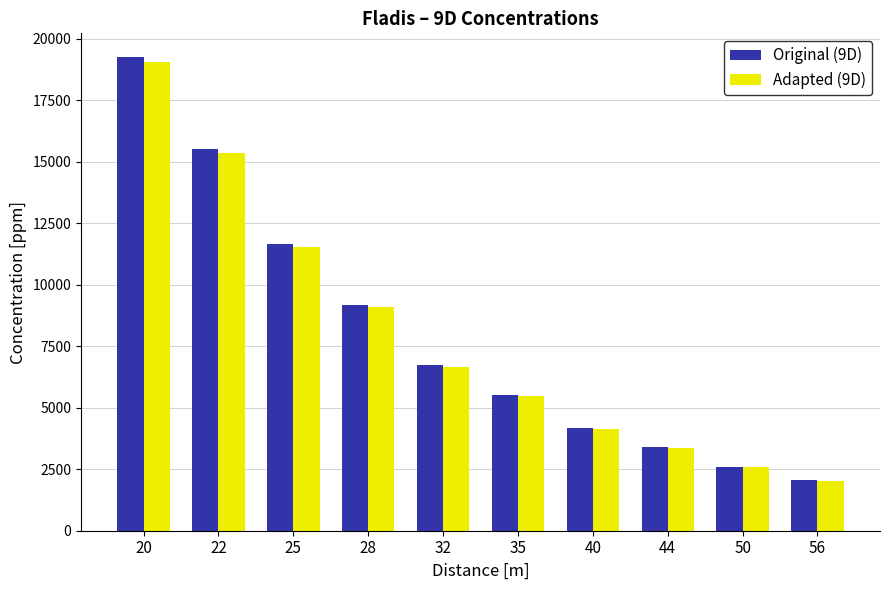

Rank the categories by Adapted (9D) value from lowest to highest.

56, 50, 44, 40, 35, 32, 28, 25, 22, 20